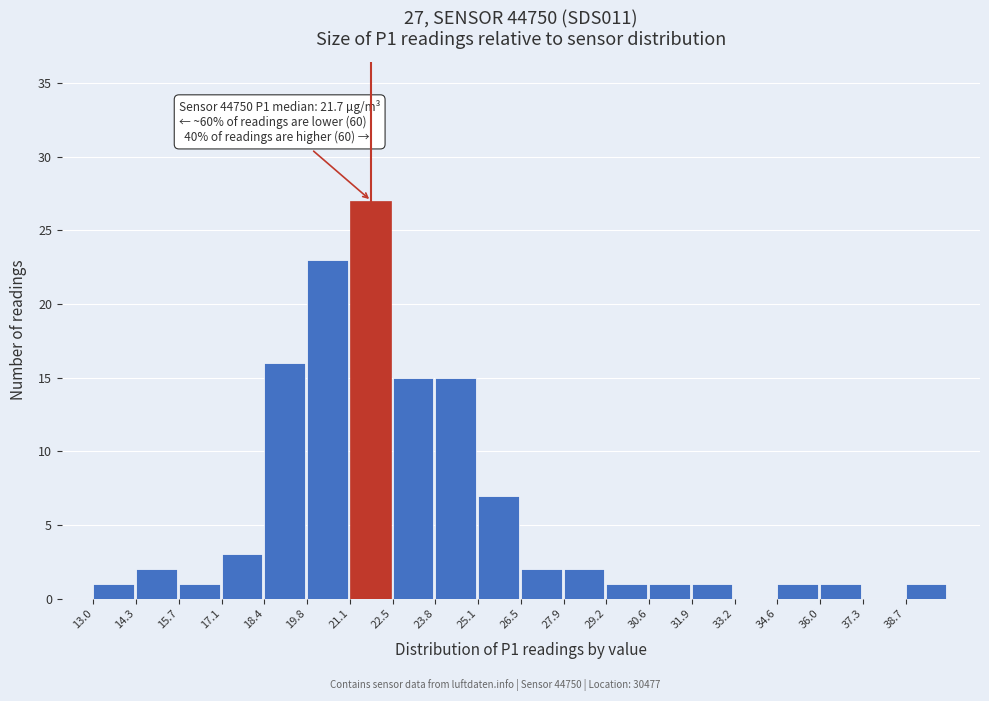

Over which range of the x-axis is the bar tallest?

21.10 to 22.45